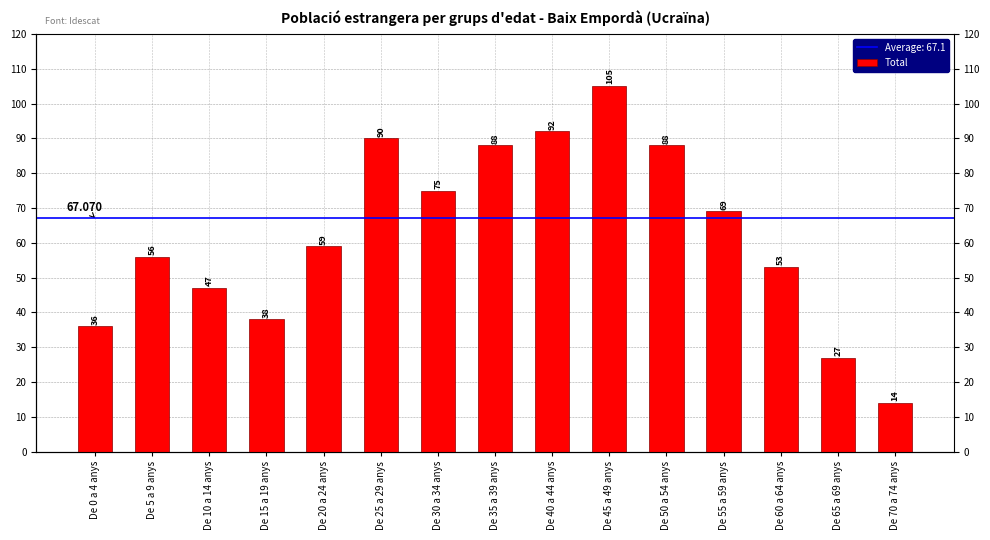

What is the minimum value shown in the chart?

14